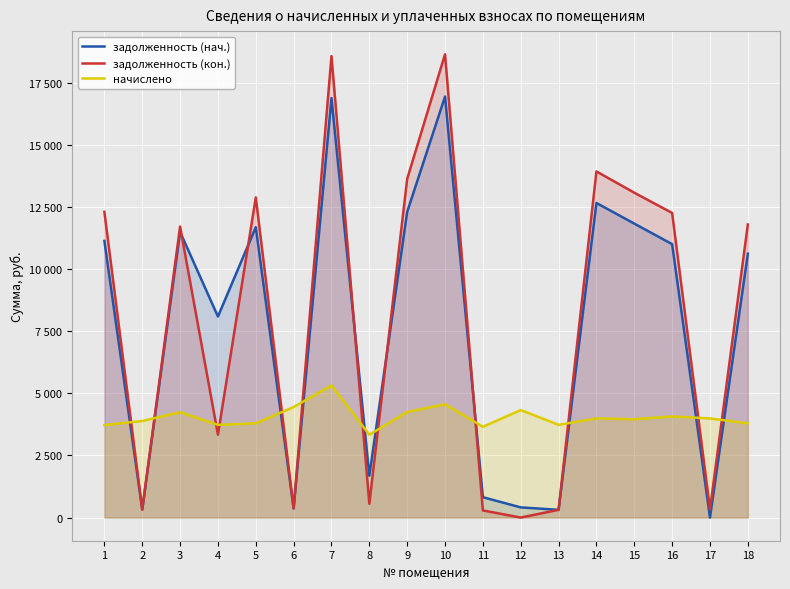

What is the sum of all задолженность (нач.) values?

138607.5